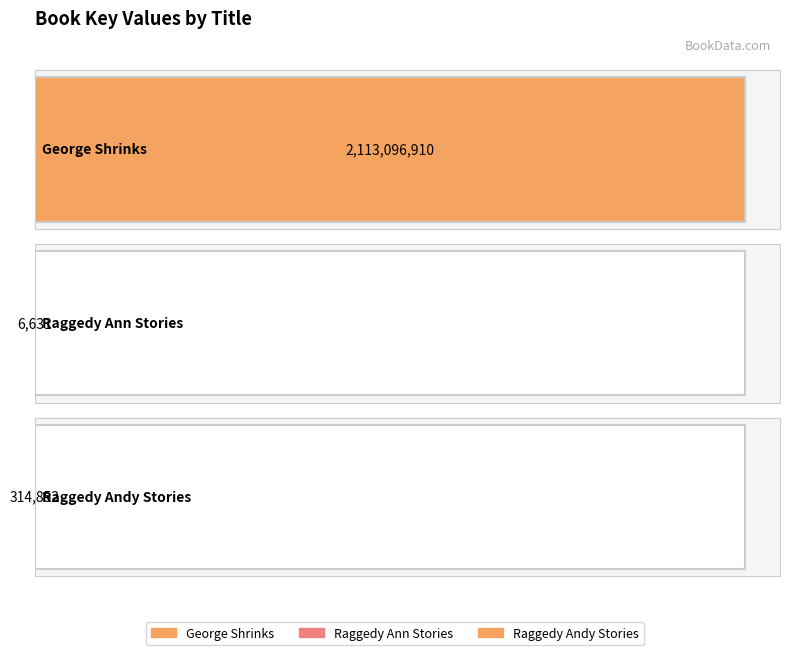

Reading left to right, list all the values displayed in this chart.

George Shrinks=2113096910	Raggedy Ann Stories=6631	Raggedy Andy Stories=314852